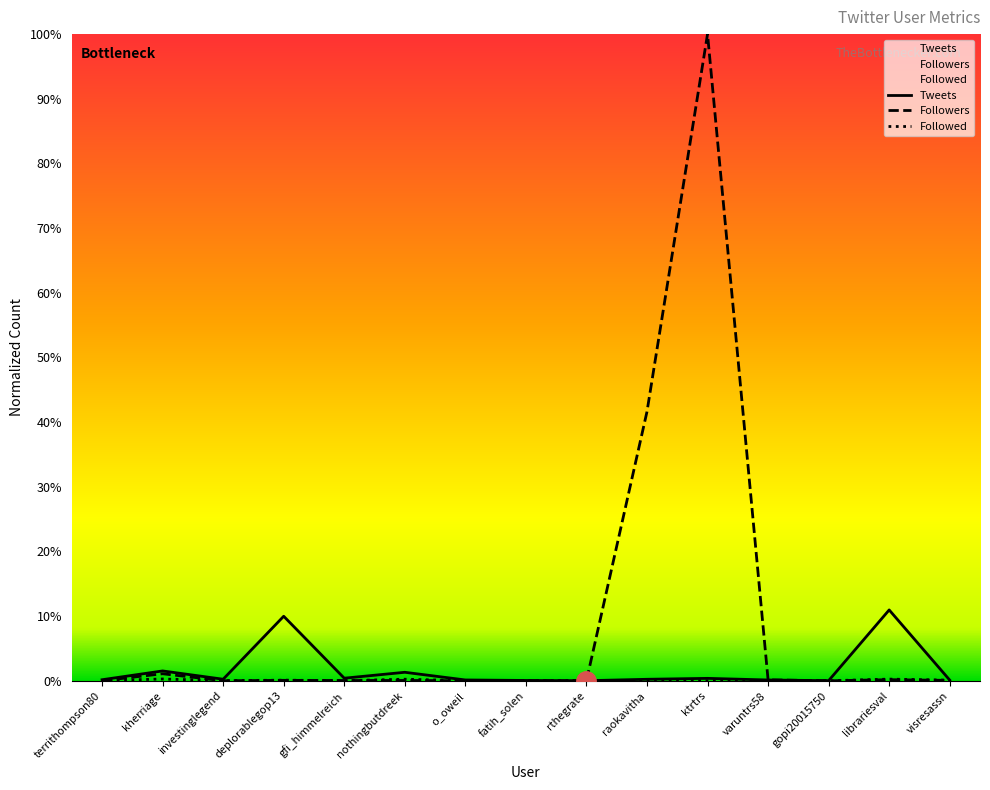

Rank the categories by Tweets value from highest to lowest.

librariesval, deplorablegop13, kherriage, nothingbutdreek, gfi_himmelreich, ktrtrs, investinglegend, raokavitha, territhompson80, o_oweil, varuntrs58, visresassn, fatih_solen, gopi20015750, rthegrate